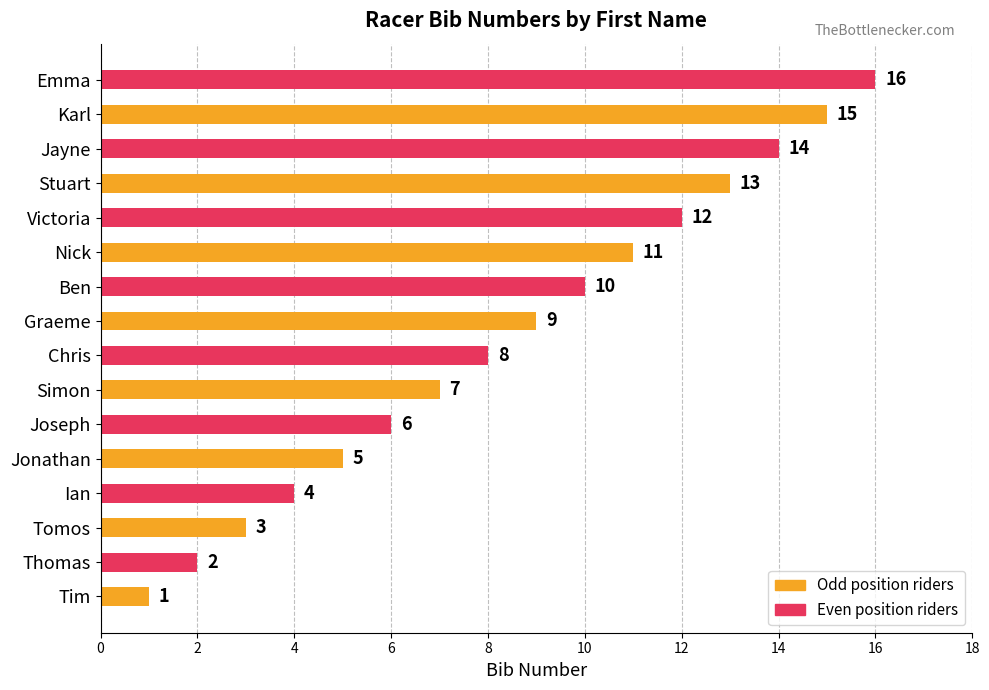

What is the sum of all values?

136